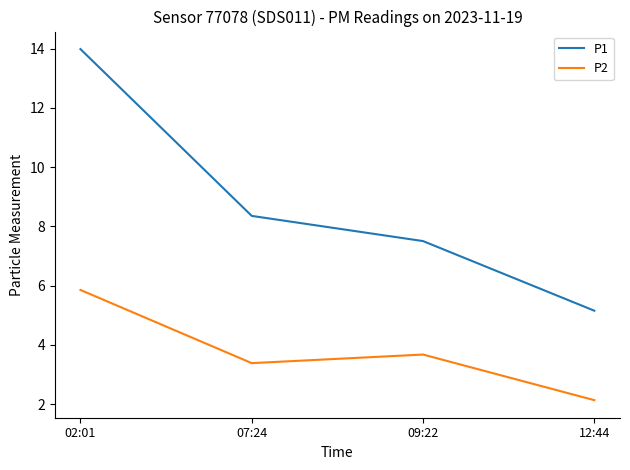

Count the number of data series in this chart.

2